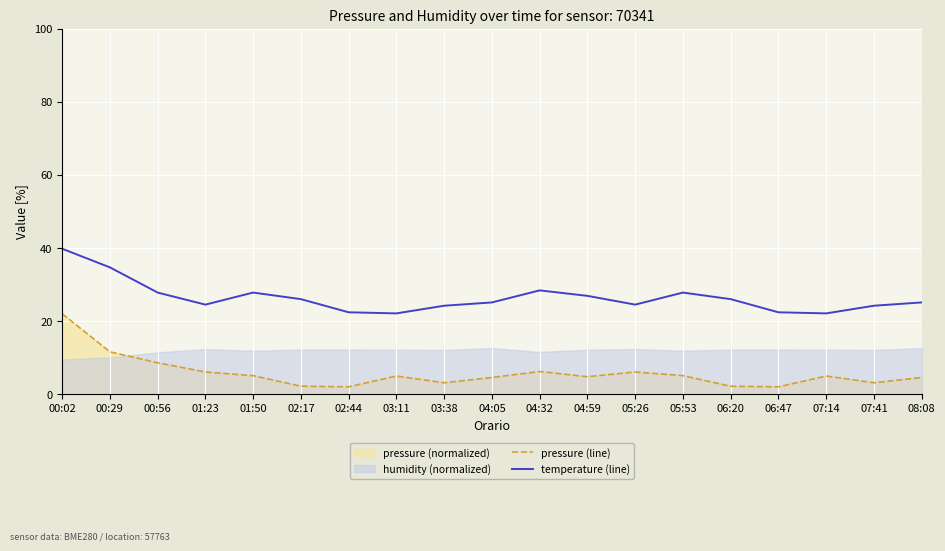

Read the pressure (line) value at 01:50.

5.1